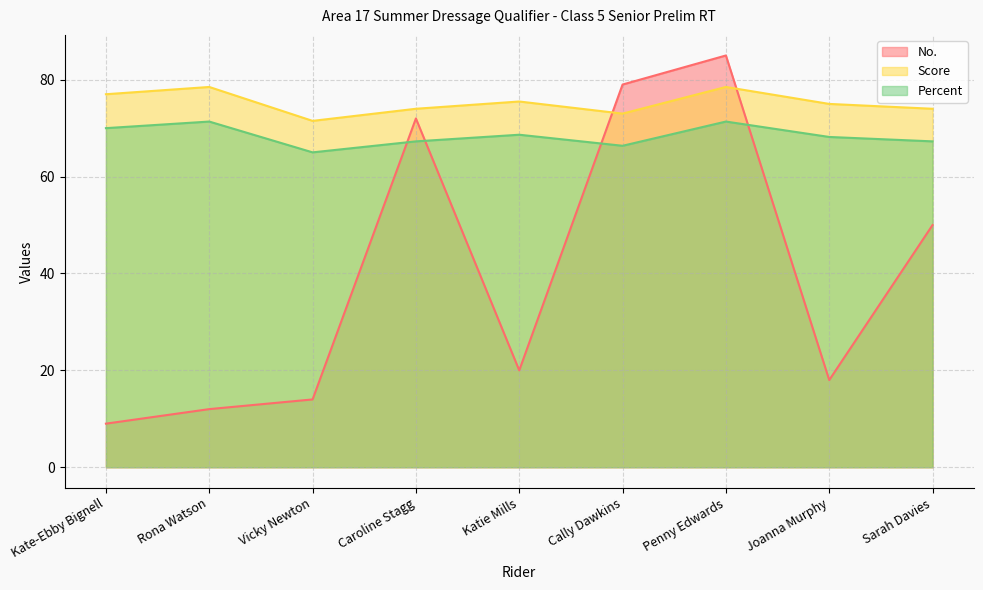

In Percent, how many points are higher than both neighbors (excluding endpoints)?

3